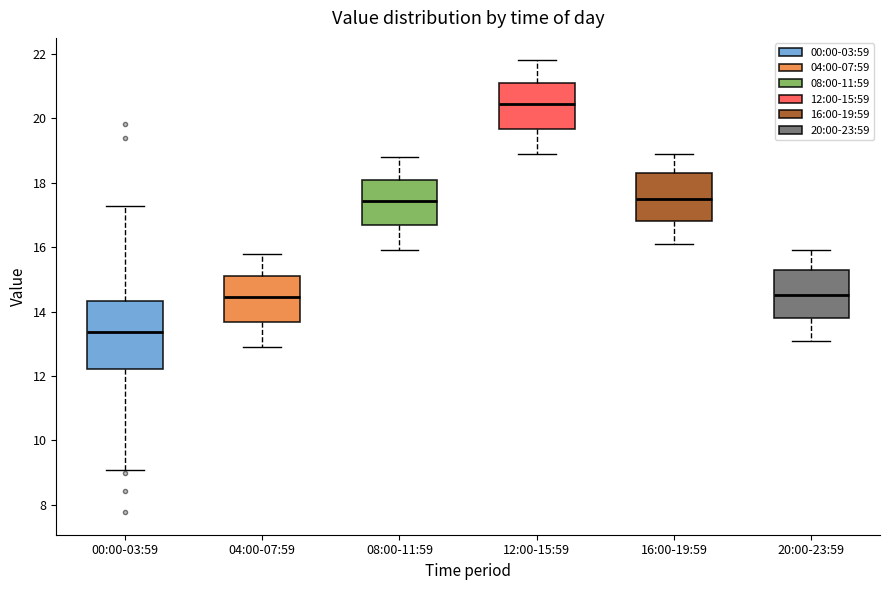

Where is the upper edge of the box for 20:00-23:59 on the y-axis? The values are not printed on the chart, so give them approximately, as read against the axis.

15.4